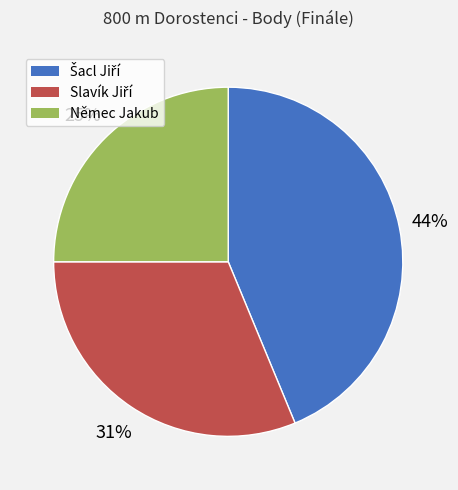

True or false: Němec Jakub accounts for 25% of the total.

True